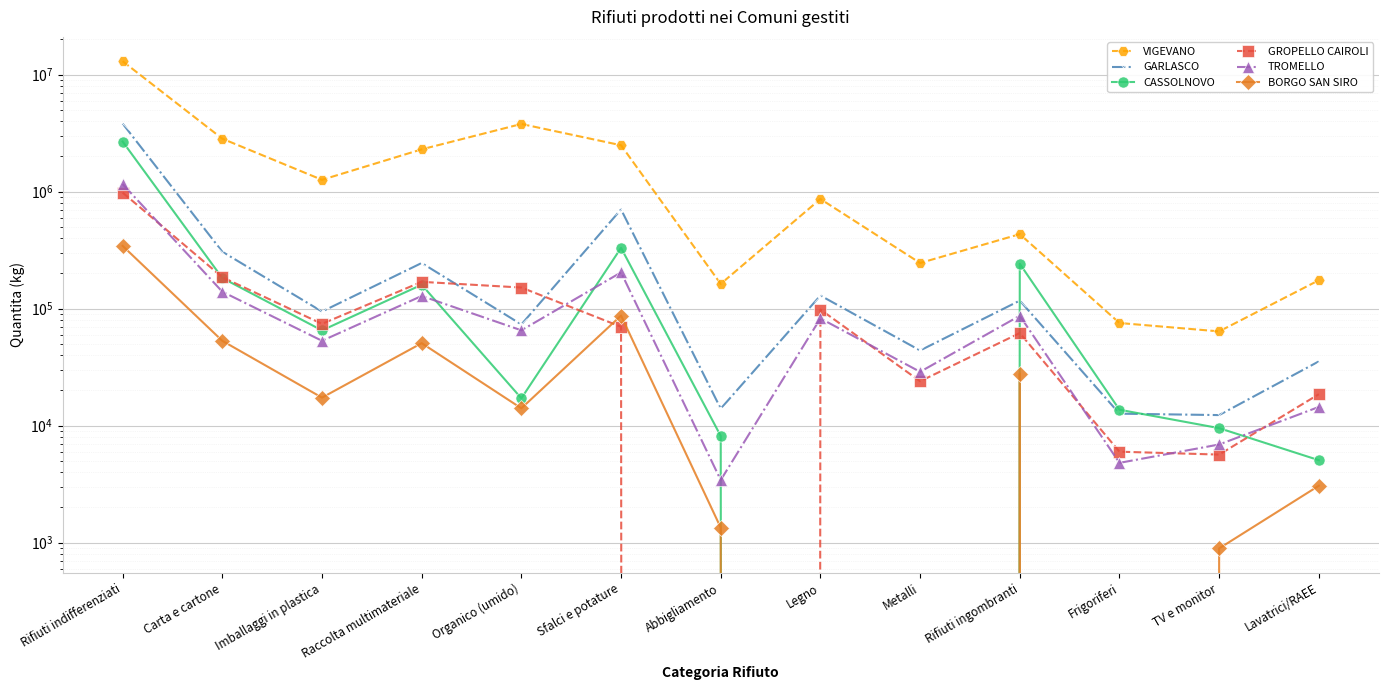

Reading left to right, transcribe all the data shown in this chart.

VIGEVANO: Rifiuti indifferenziati=13018090	Carta e cartone=2834500	Imballaggi in plastica=1261480	Raccolta multimateriale=2298194	Organico (umido)=3787170	Sfalci e potature=2491600	Abbigliamento=162522	Legno=865300	Metalli=245260	Rifiuti ingombranti=433060	Frigoriferi=75320	TV e monitor=63860	Lavatrici/RAEE=174760
GARLASCO: Rifiuti indifferenziati=3815947	Carta e cartone=306266	Imballaggi in plastica=94325	Raccolta multimateriale=245341	Organico (umido)=73207	Sfalci e potature=704397	Abbigliamento=13950	Legno=129340	Metalli=43860	Rifiuti ingombranti=117040	Frigoriferi=12640	TV e monitor=12295	Lavatrici/RAEE=35380
CASSOLNOVO: Rifiuti indifferenziati=2678130	Carta e cartone=182520	Imballaggi in plastica=65124	Raccolta multimateriale=159956	Organico (umido)=17110	Sfalci e potature=330619	Abbigliamento=8150	Legno=0	Metalli=0	Rifiuti ingombranti=241640	Frigoriferi=13660	TV e monitor=9505	Lavatrici/RAEE=5060
GROPELLO CAIROLI: Rifiuti indifferenziati=981150	Carta e cartone=185510	Imballaggi in plastica=74060	Raccolta multimateriale=169353	Organico (umido)=151360	Sfalci e potature=69920	Abbigliamento=0	Legno=98120	Metalli=23930	Rifiuti ingombranti=61780	Frigoriferi=5980	TV e monitor=5650	Lavatrici/RAEE=18540
TROMELLO: Rifiuti indifferenziati=1159390	Carta e cartone=139458	Imballaggi in plastica=53057	Raccolta multimateriale=128226	Organico (umido)=65197	Sfalci e potature=203852	Abbigliamento=3420	Legno=82460	Metalli=28810	Rifiuti ingombranti=86860	Frigoriferi=4800	TV e monitor=6892	Lavatrici/RAEE=14430
BORGO SAN SIRO: Rifiuti indifferenziati=343760	Carta e cartone=53019	Imballaggi in plastica=17330	Raccolta multimateriale=50656	Organico (umido)=14048	Sfalci e potature=87181	Abbigliamento=1340	Legno=0	Metalli=0	Rifiuti ingombranti=27820	Frigoriferi=0	TV e monitor=891	Lavatrici/RAEE=3060